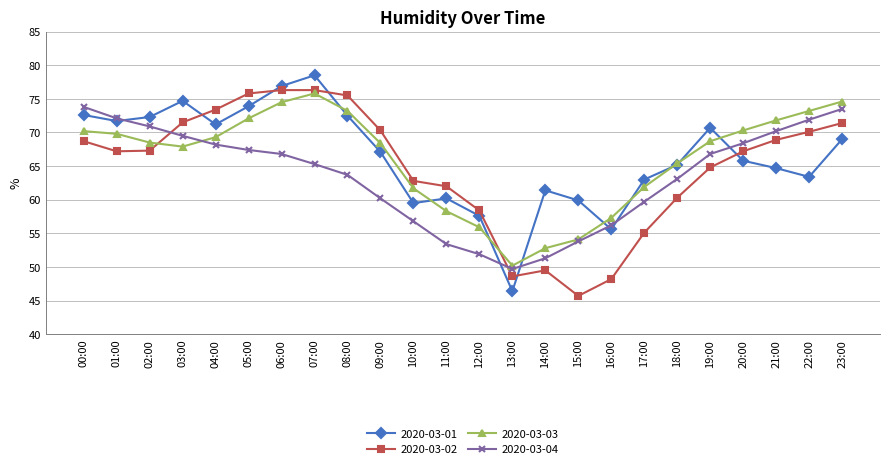

What is the average value of the 2020-03-01 series?

66.4